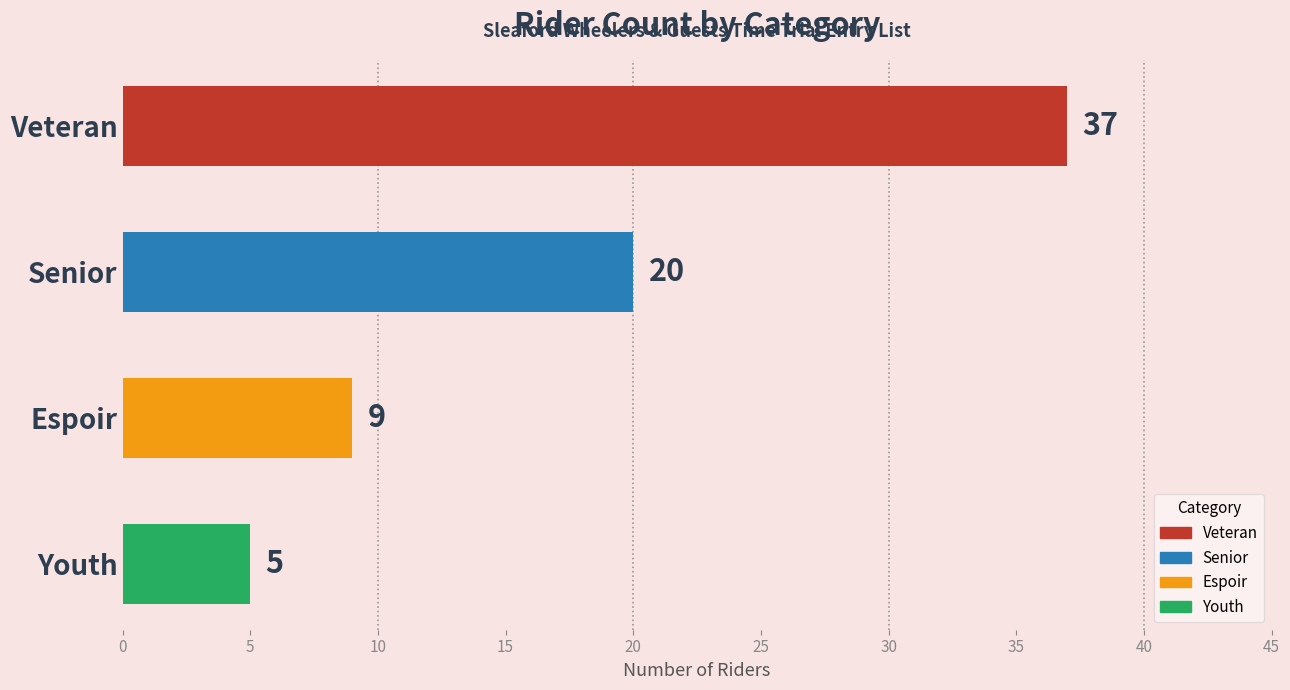

Does the chart contain stacked bars?

No